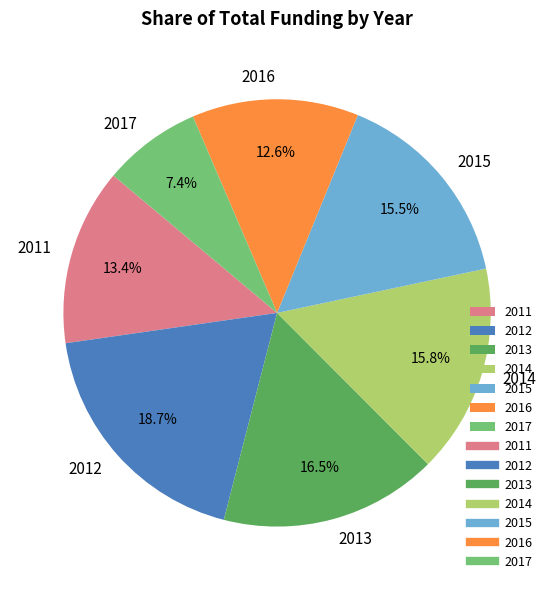

Does any single category account for the majority?

No